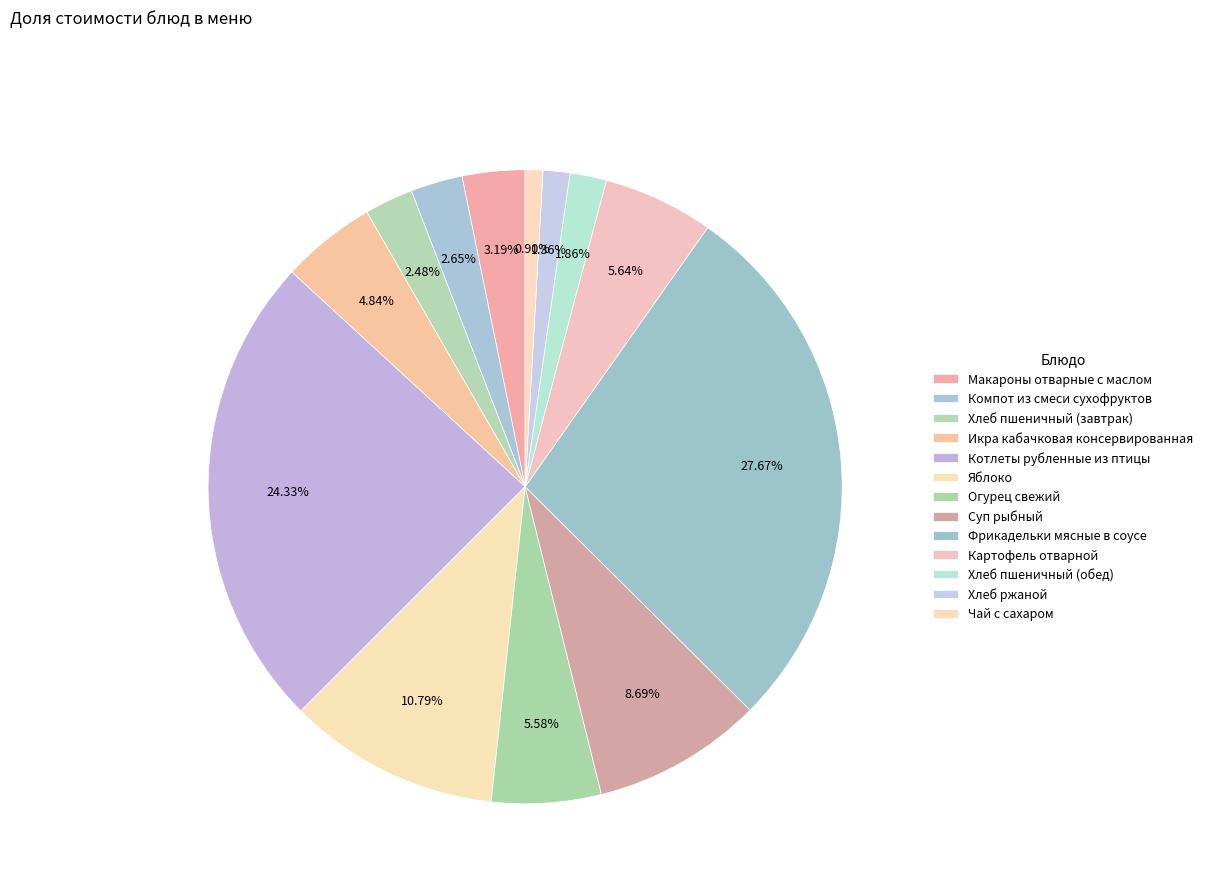

How many segments does this pie chart have?

13